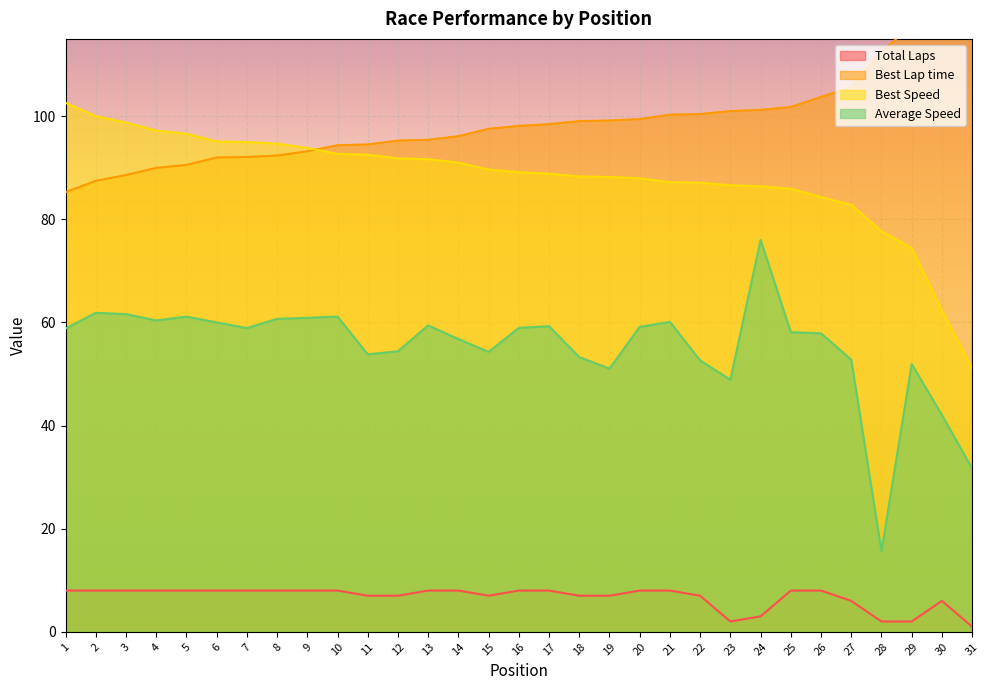

What is the maximum value shown in the chart?

171.1